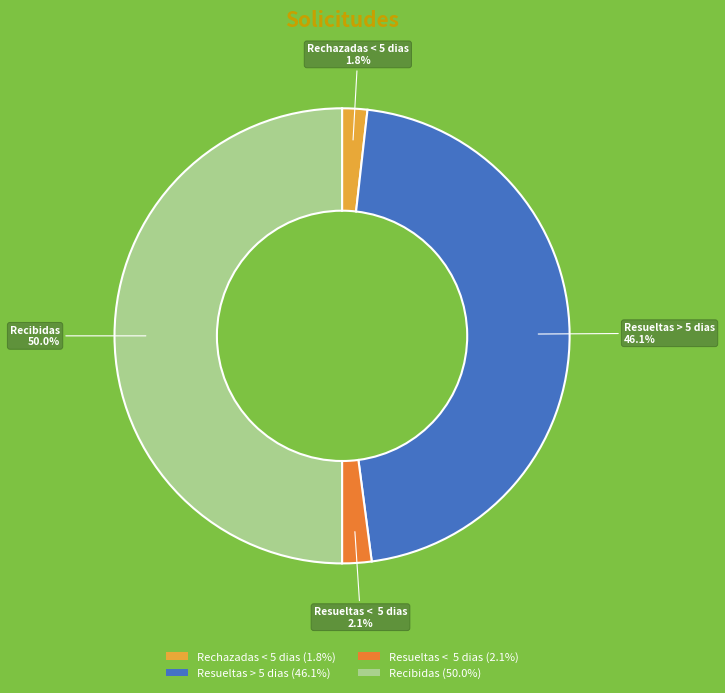

Does Rechazadas < 5 dias (1.8%) account for over 50% of the chart?

No